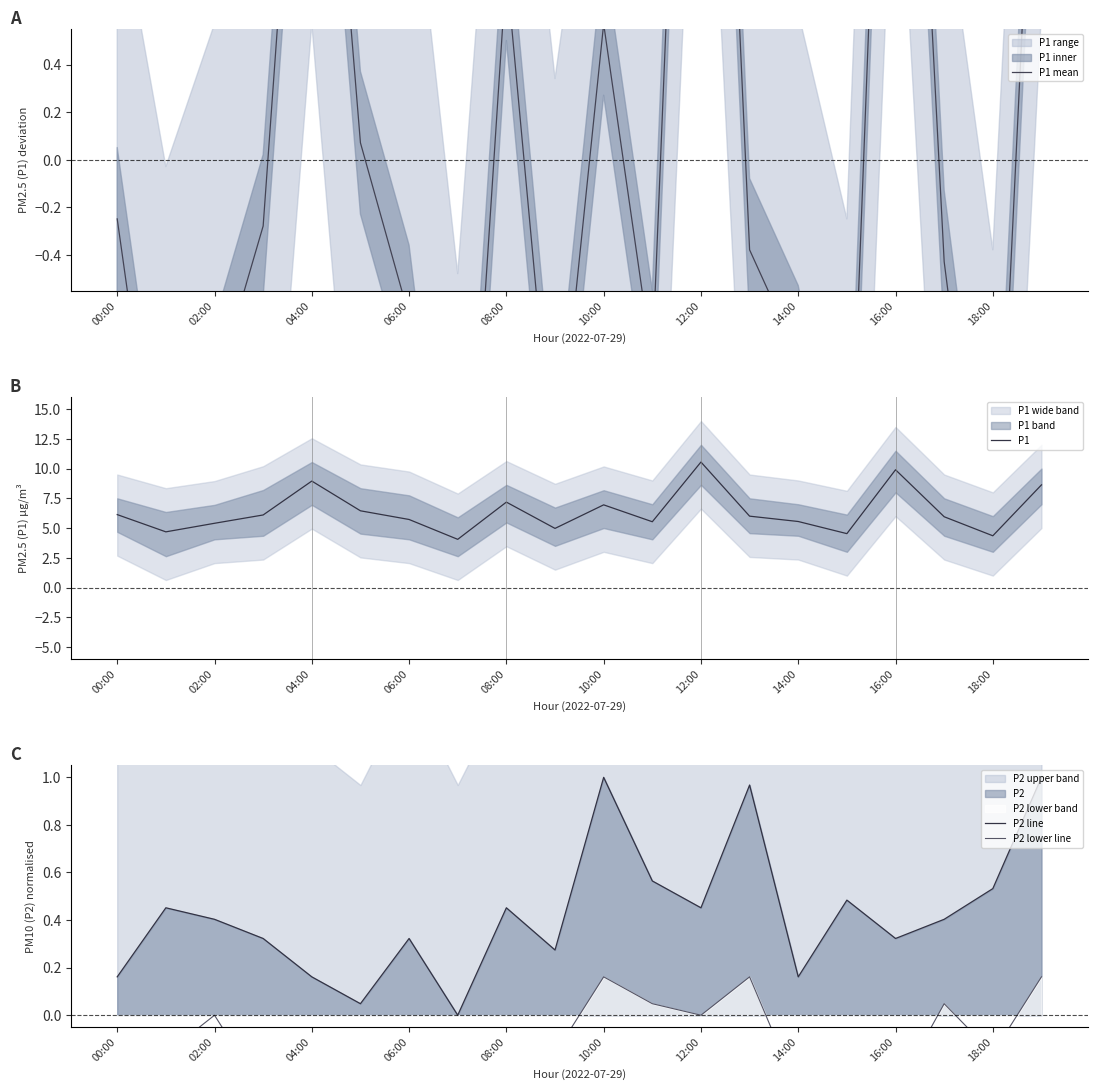

What is the sum of all P1 values?

127.6